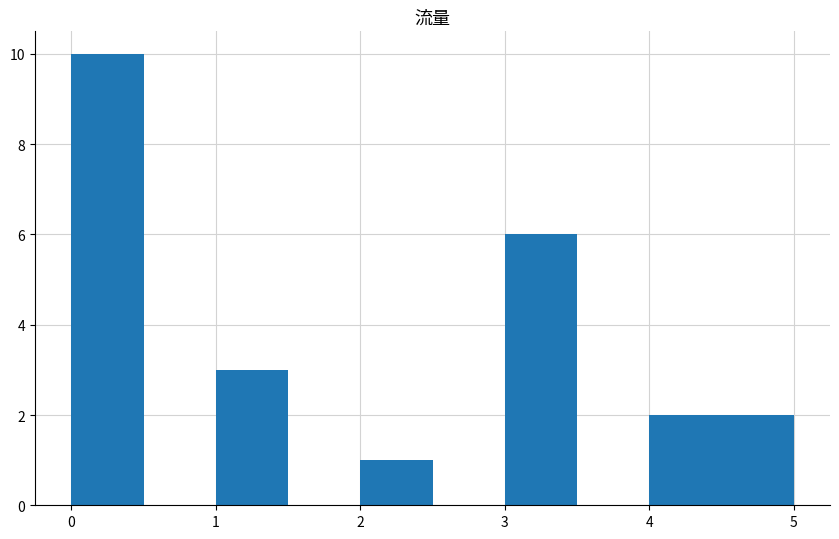

What is the height of the bar covering 3.0 to 3.5 on the x-axis? The values are not printed on the chart, so give them approximately, as read against the axis.

6